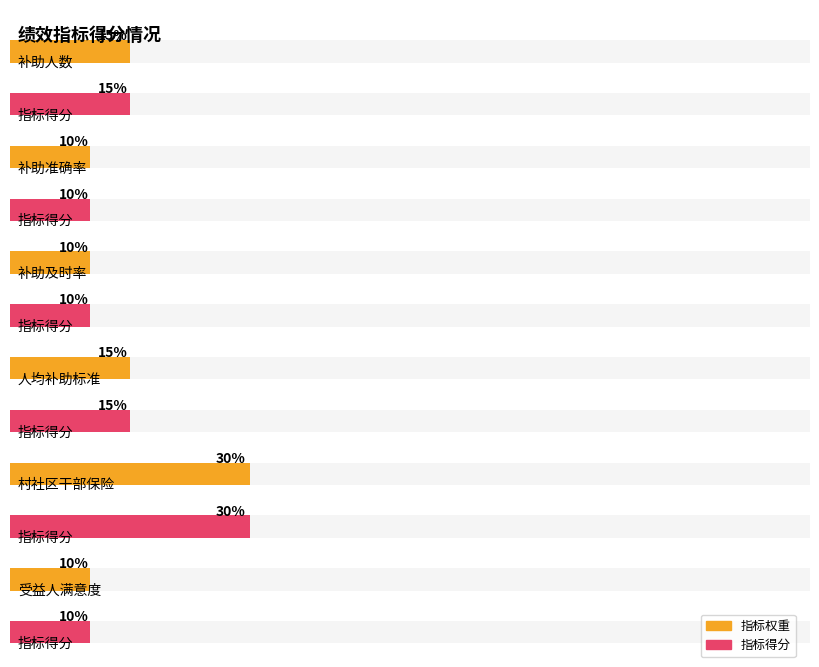

The value of 指标权重 at 补助人数 is 15. True or false?

True